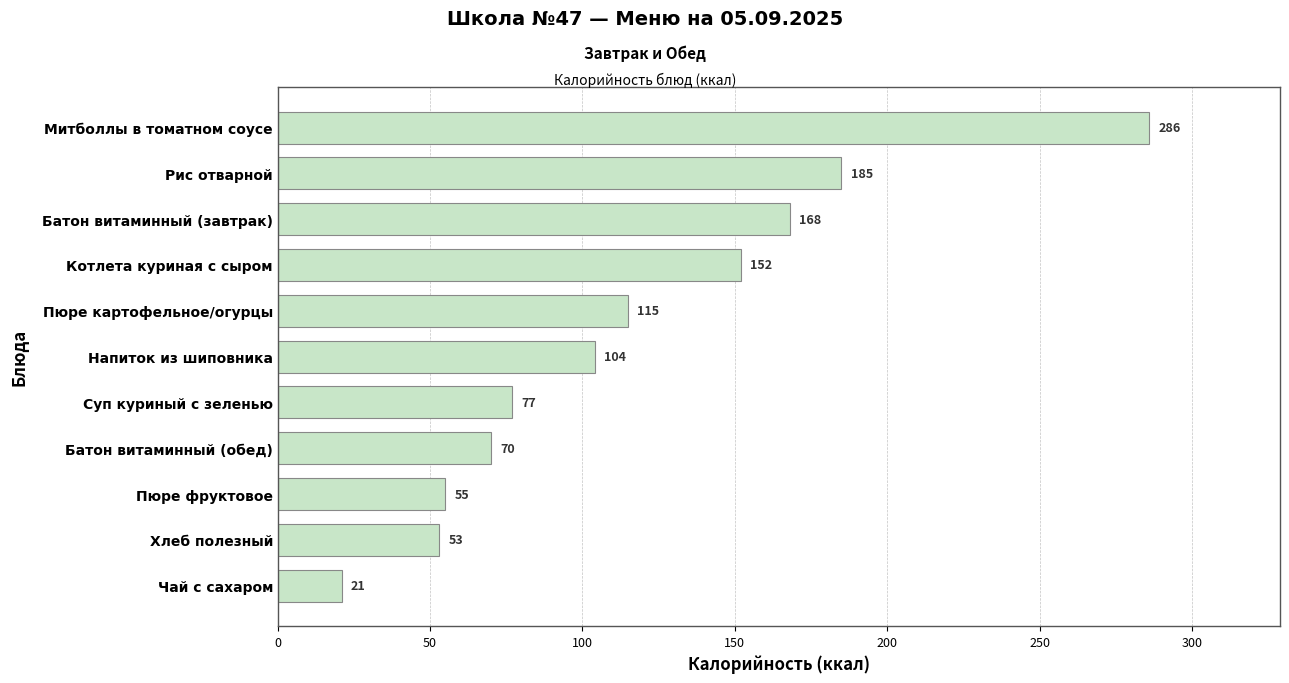

List the labels in order of value, largest first.

Митболлы в томатном соусе, Рис отварной, Батон витаминный (завтрак), Котлета куриная с сыром, Пюре картофельное/огурцы, Напиток из шиповника, Суп куриный с зеленью, Батон витаминный (обед), Пюре фруктовое, Хлеб полезный, Чай с сахаром